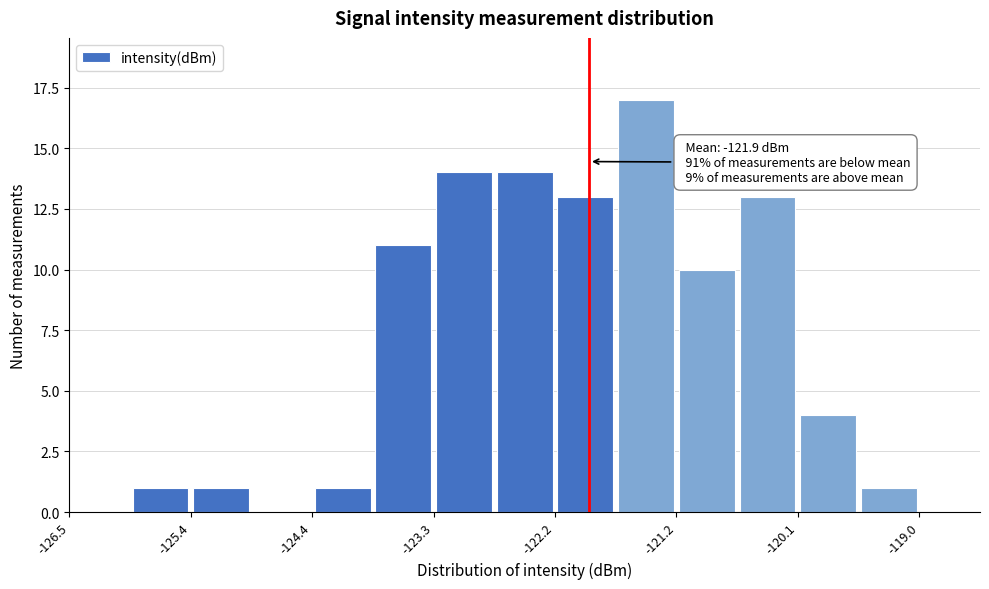

Around what value on the x-axis is the tallest bar? Give the approximate position of its centre, as read against the axis.

-121.4